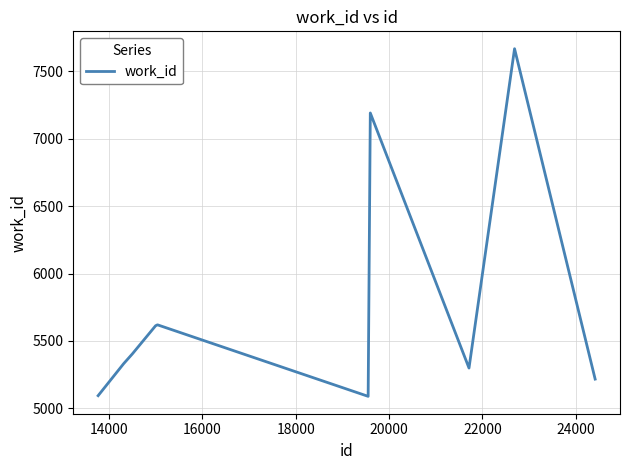

What is the smallest value displayed?

5088